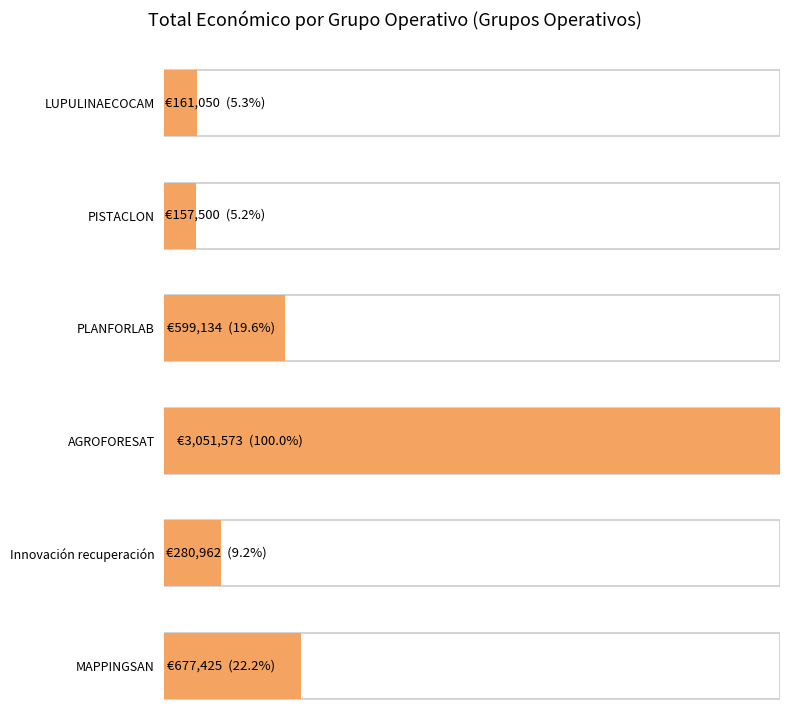

At which label does the data first exceed 599134?

AGROFORESAT